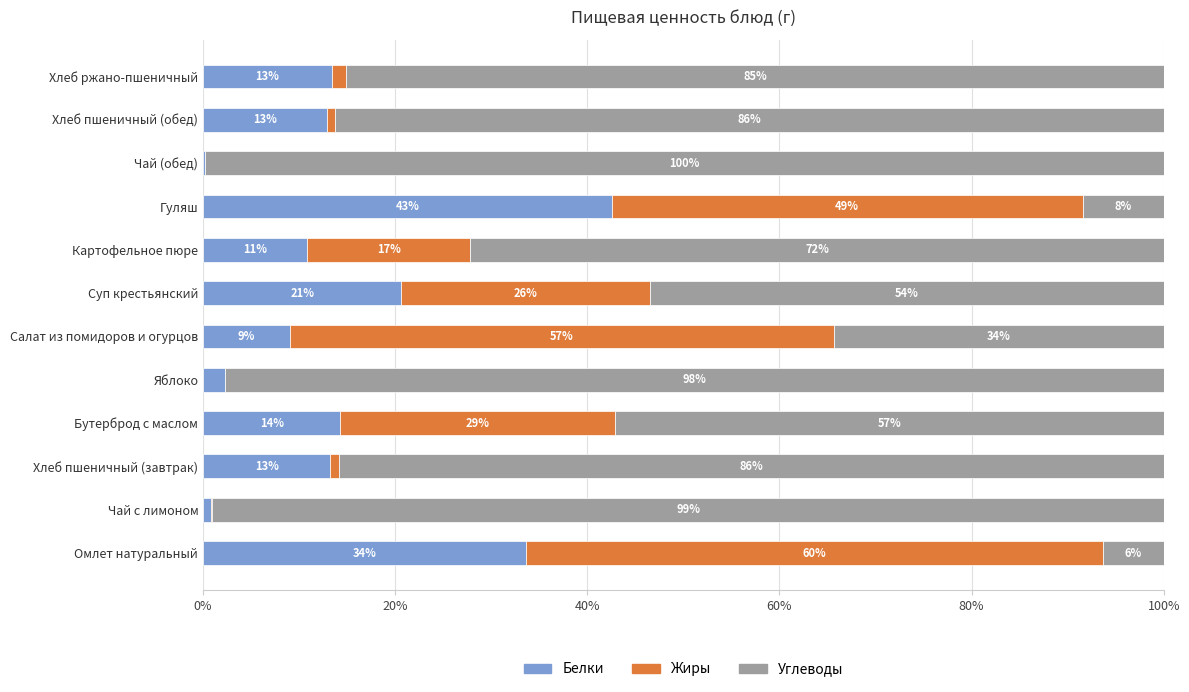

Reading left to right, transcribe all the data shown in this chart.

Белки: 33.7	0.8	13.2	14.3	2.2	9.0	20.6	10.8	42.5	0.2	12.9	13.4
Жиры: 60.0	0.1	0.9	28.6	0.0	56.6	25.8	17.0	49.1	0.0	0.9	1.5
Углеводы: 6.3	99.0	85.9	57.1	97.8	34.3	53.5	72.2	8.4	99.8	86.3	85.1